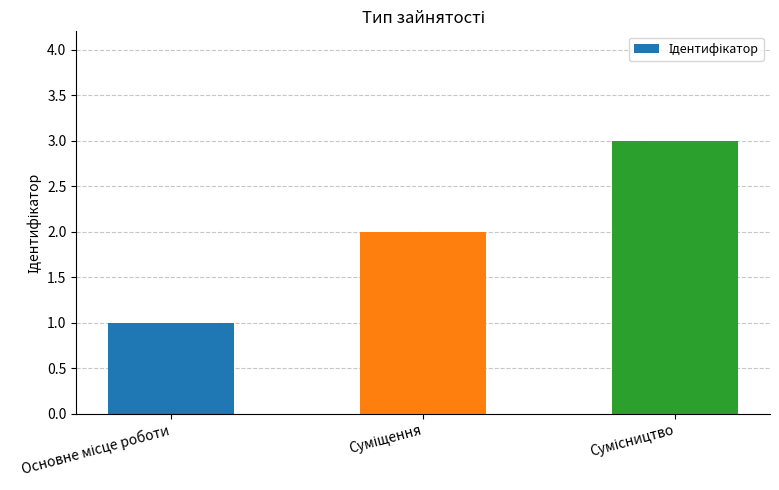

What is the value of the 3rd bar from the left?

3